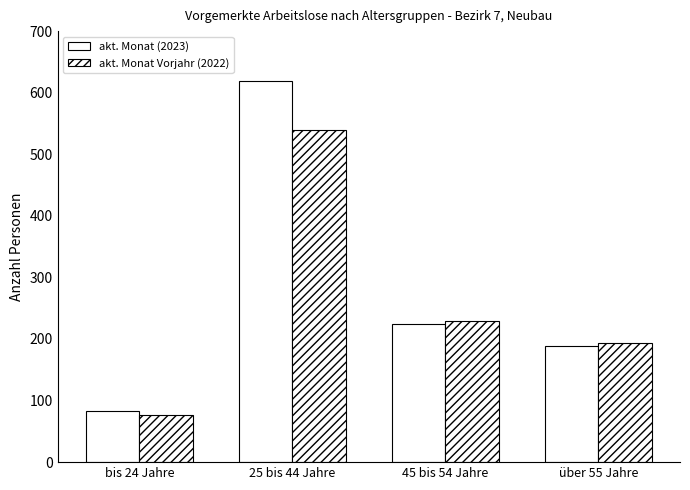

What is the highest value of the akt. Monat (2023) series?

619